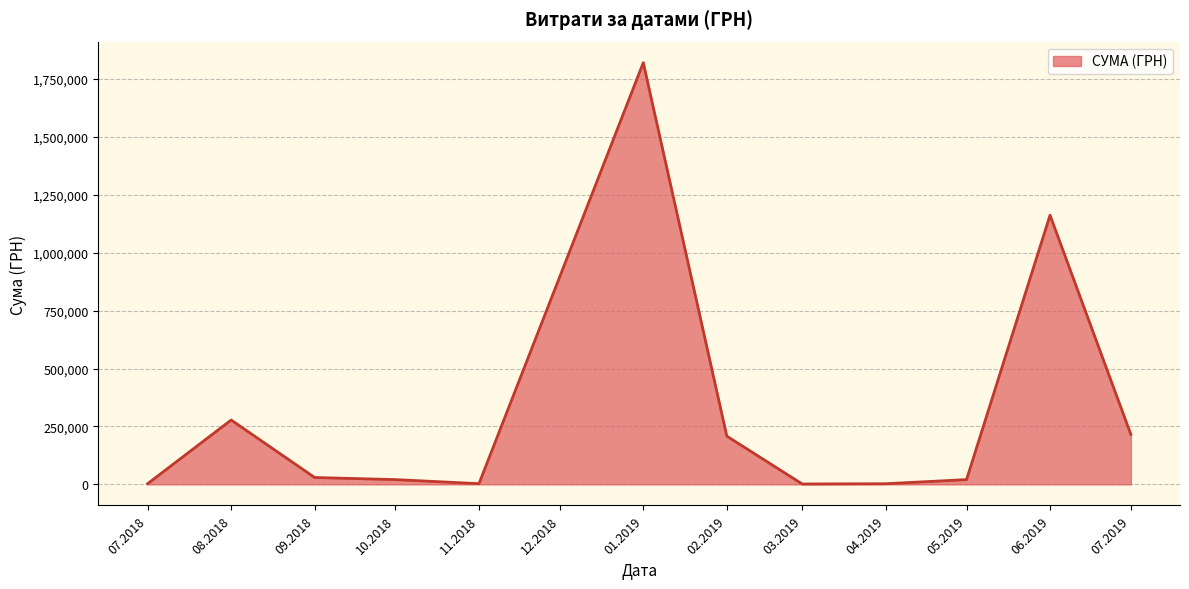

The value at 06.2019 is 1771500.7. True or false?

False